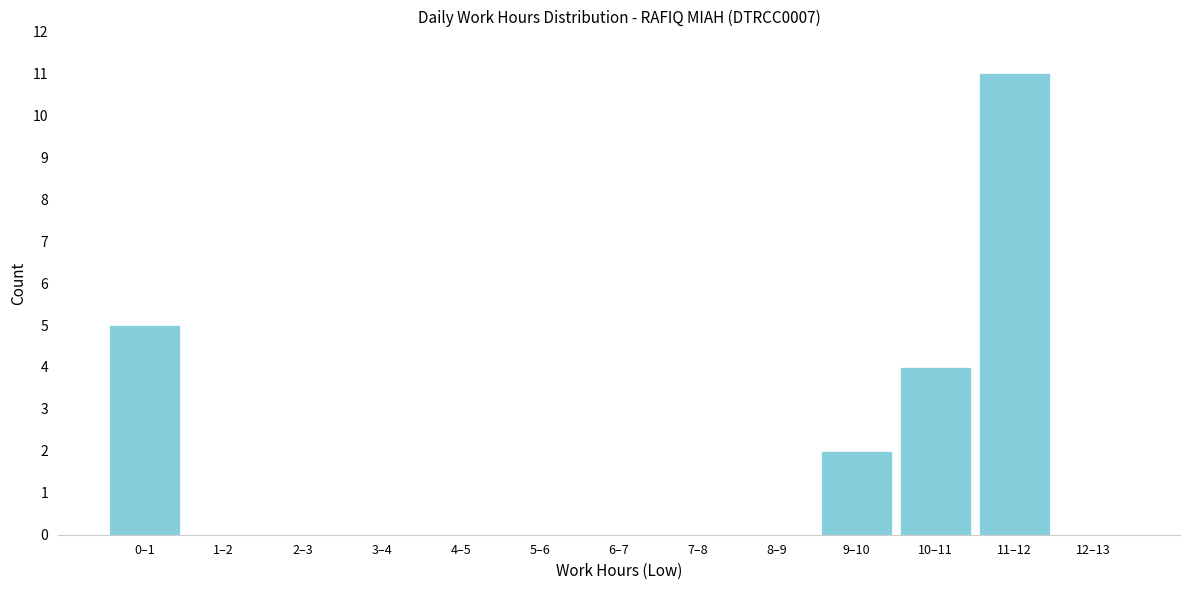

Reading left to right, transcribe all the data shown in this chart.

0–1=5	1–2=0	2–3=0	3–4=0	4–5=0	5–6=0	6–7=0	7–8=0	8–9=0	9–10=2	10–11=4	11–12=11	12–13=0